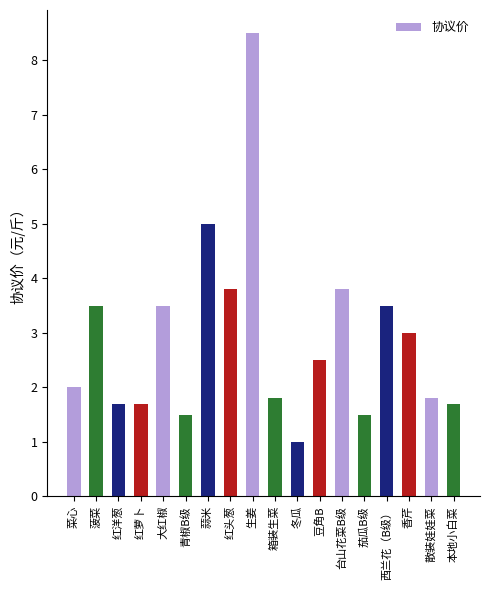

The value at 红洋葱 is 2.7. True or false?

False